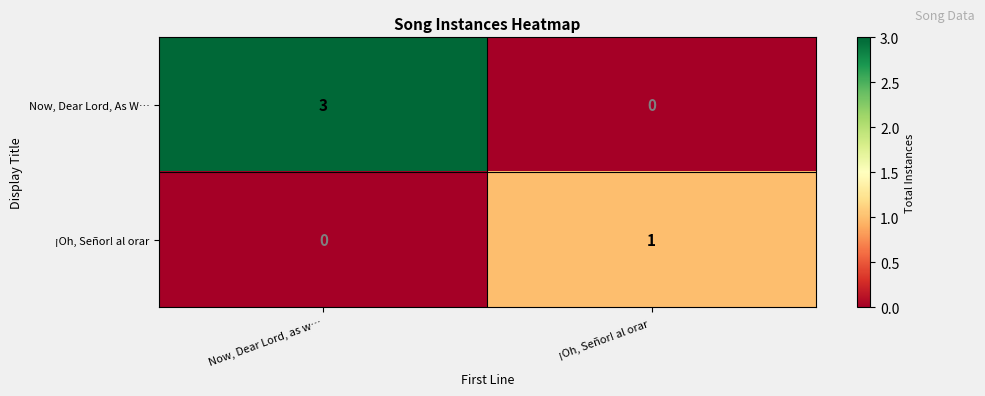

List the series in order of their peak value, highest first.

Now, Dear Lord, As W…, ¡Oh, Señor! al orar